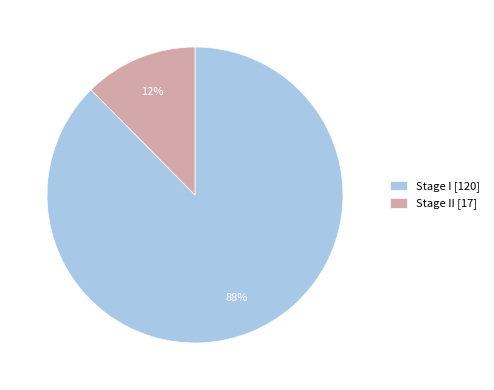

Do Stage II [17] and Stage I [120] together represent more than half of the pie?

Yes